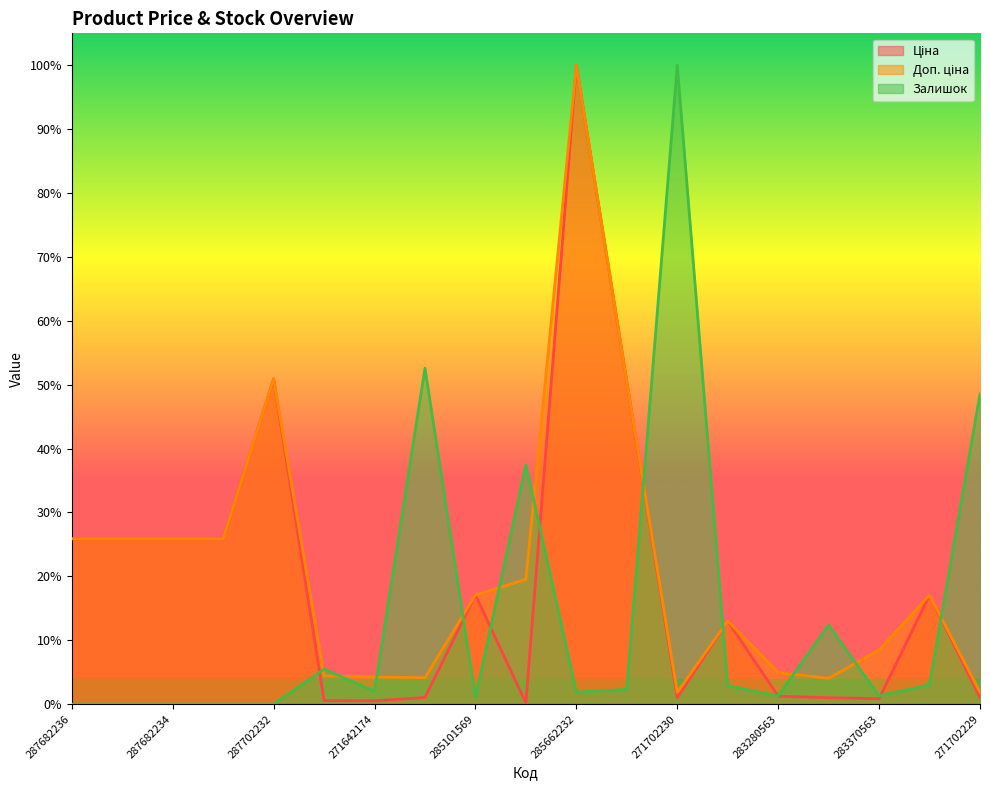

Which series has the largest total across all categories?

Доп. ціна